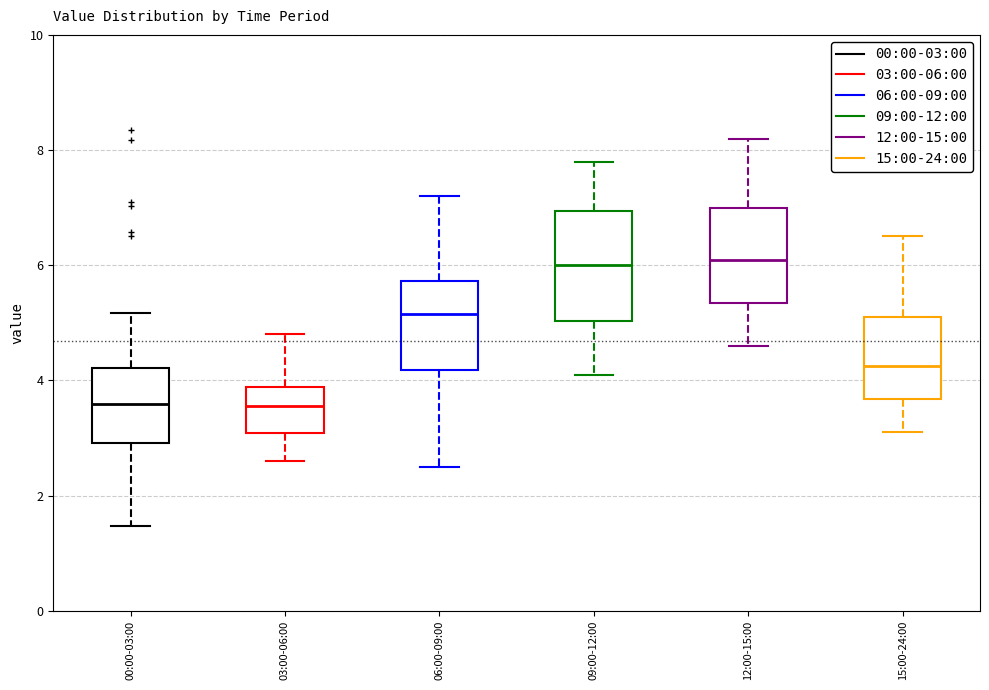

Where does the upper whisker of the box for 09:00-12:00 end on the y-axis? The values are not printed on the chart, so give them approximately, as read against the axis.

7.8